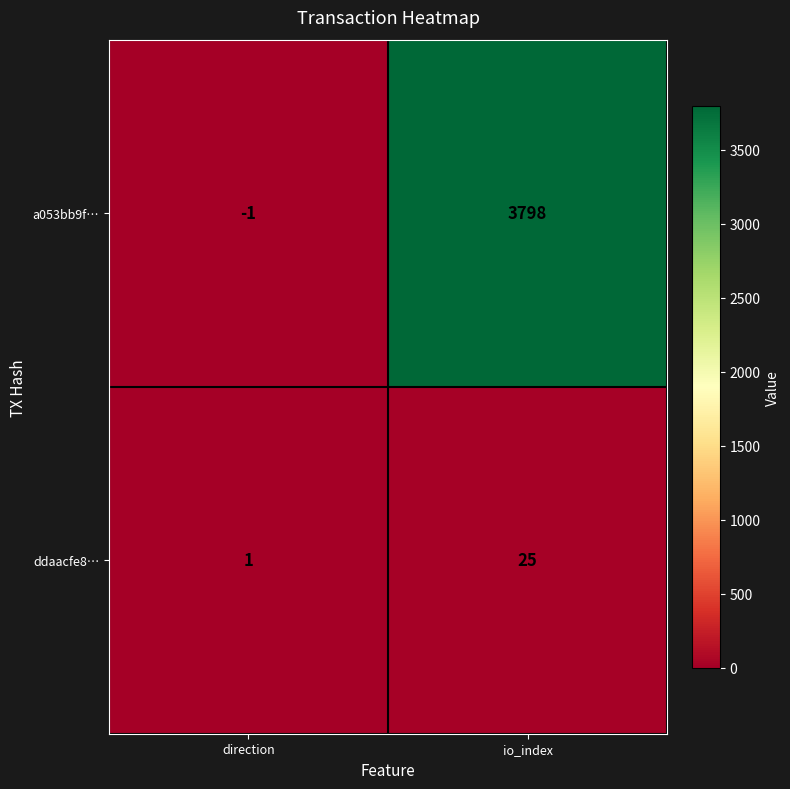

What is the average value of the ddaacfe8… series?

13